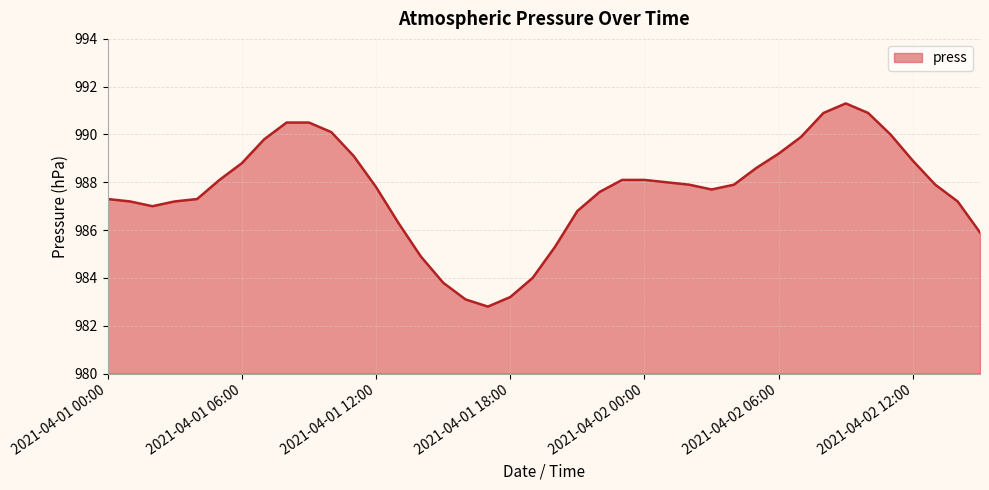

What is the difference between the maximum and minimum values?

8.5